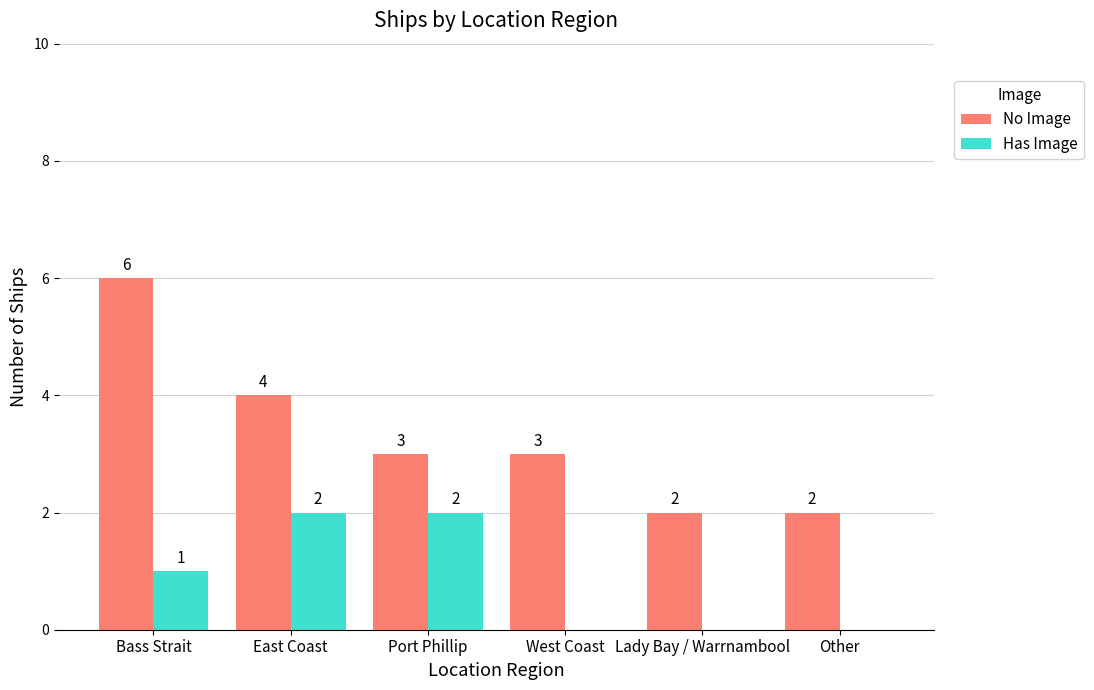

How many categories are shown in the chart?

6